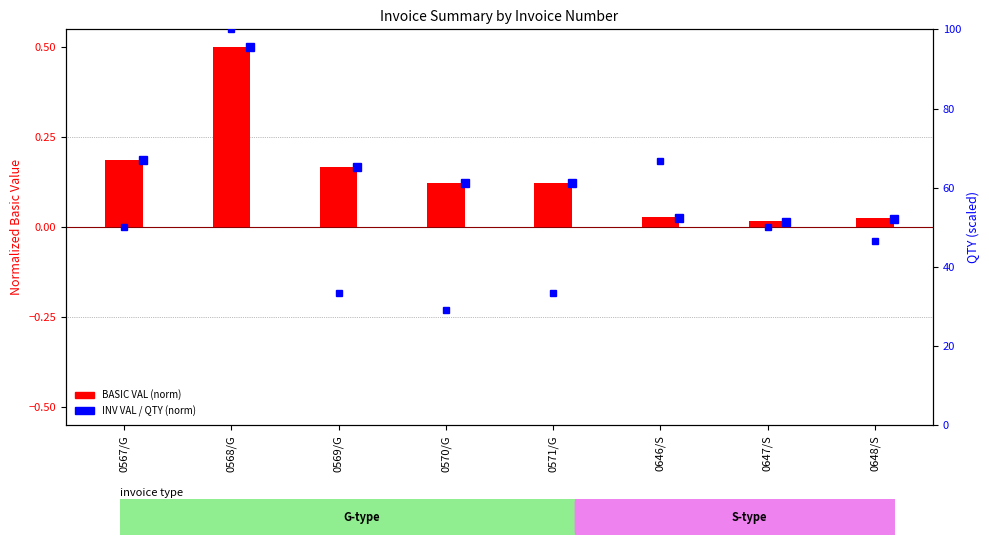

What is the difference between the values at 0568/G and 0569/G?

0.3